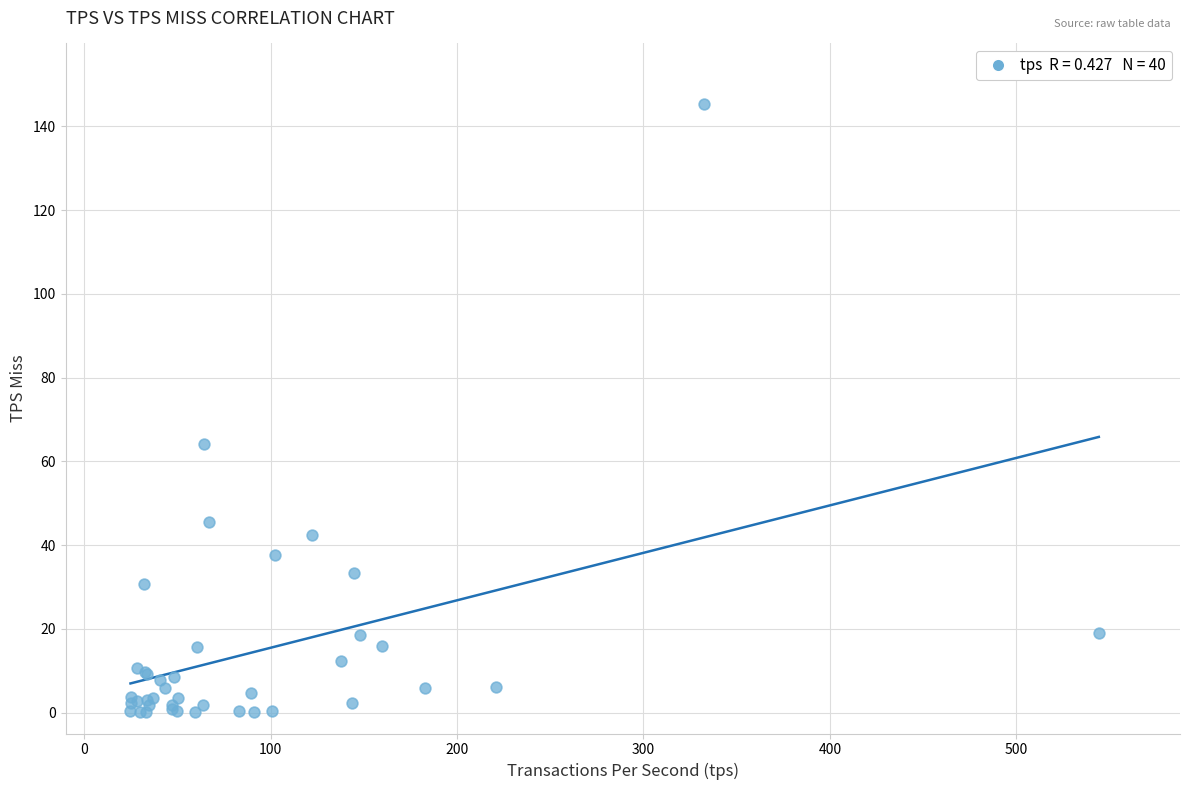

What Y value in the scatter plot is closest to 72?

64.1